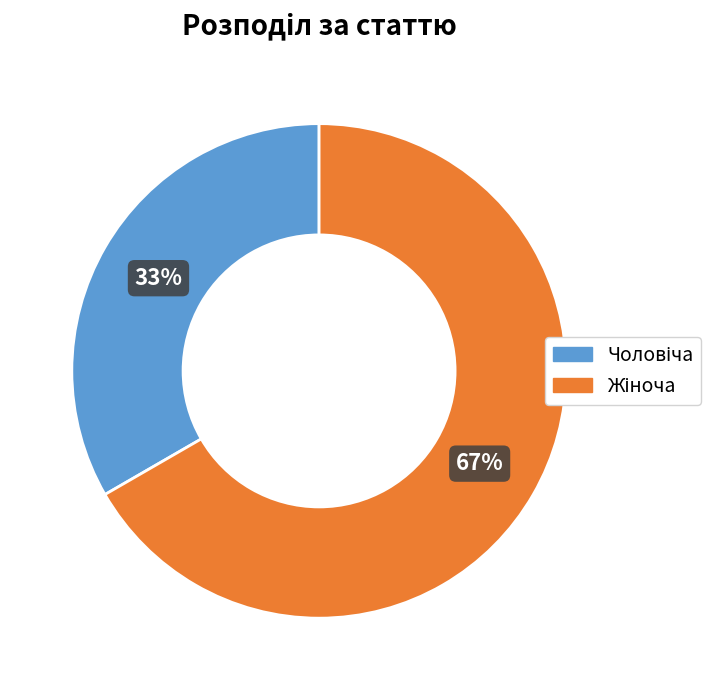

To the nearest percent, what is the average slice percentage?

50%